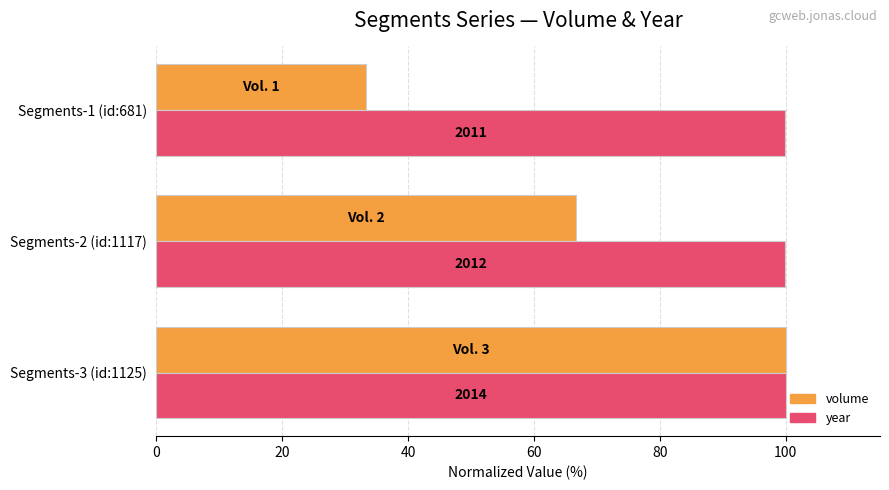

Reading left to right, extract all data points from this chart.

volume: 100.0	66.7	33.3
year: 100.0	99.9	99.9